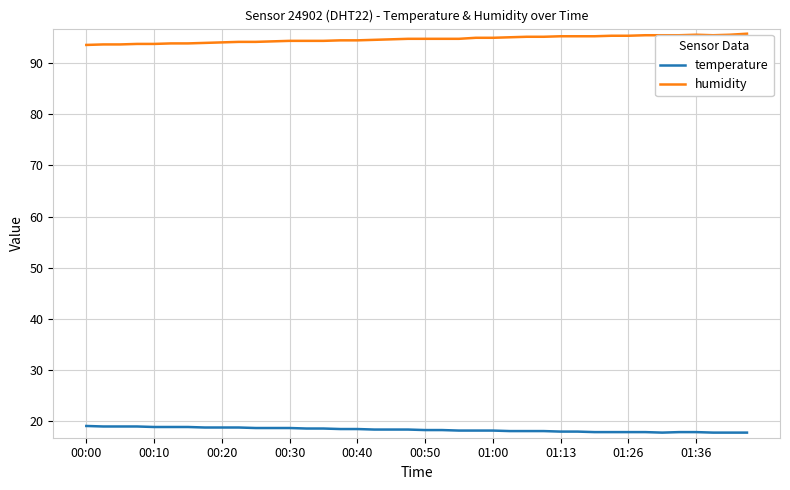

List the series in order of their overall mean, lowest first.

temperature, humidity